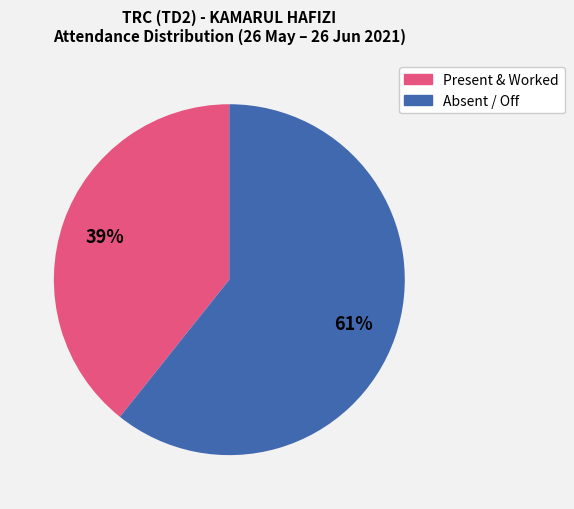

Does any single category account for the majority?

Yes